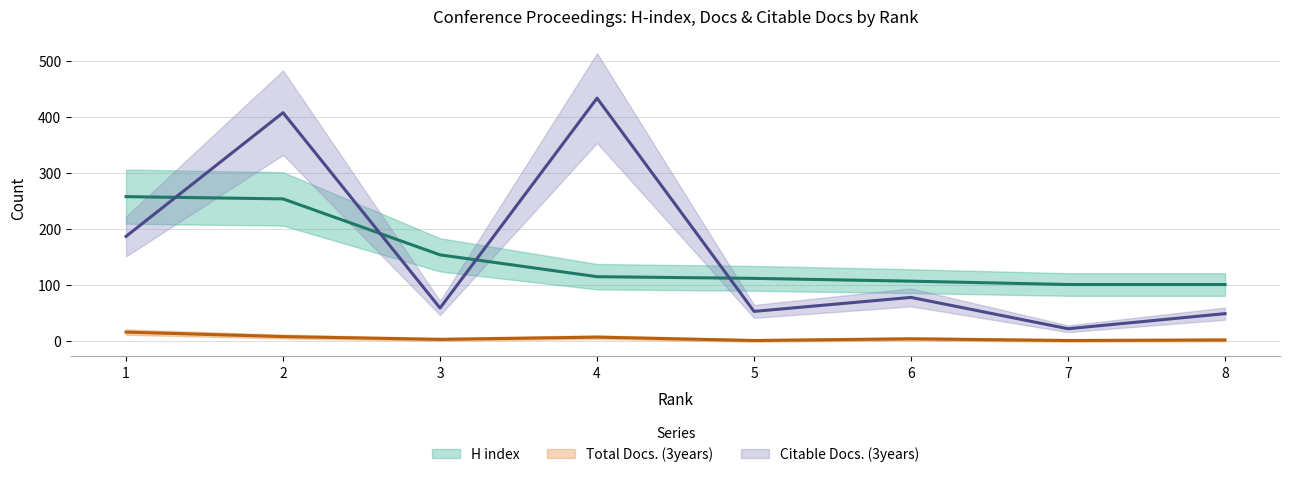

Is the value of Total Docs. (3years) at 1 greater than the value of Citable Docs. (3years) at 6?

No